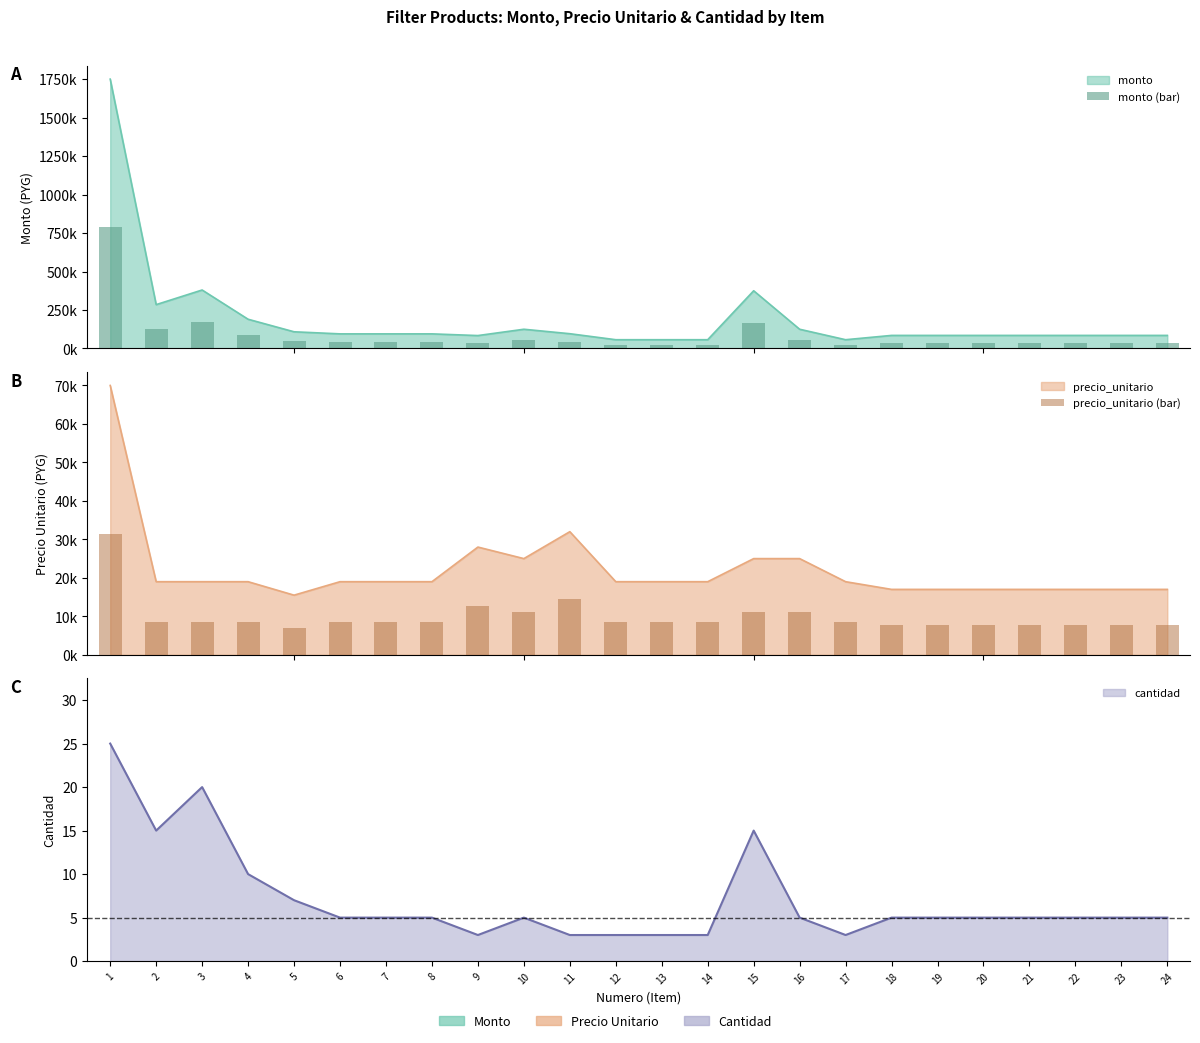

Rank the categories by precio_unitario (bar) value from lowest to highest.

5, 18, 19, 20, 21, 22, 23, 24, 2, 3, 4, 6, 7, 8, 12, 13, 14, 17, 10, 15, 16, 9, 11, 1